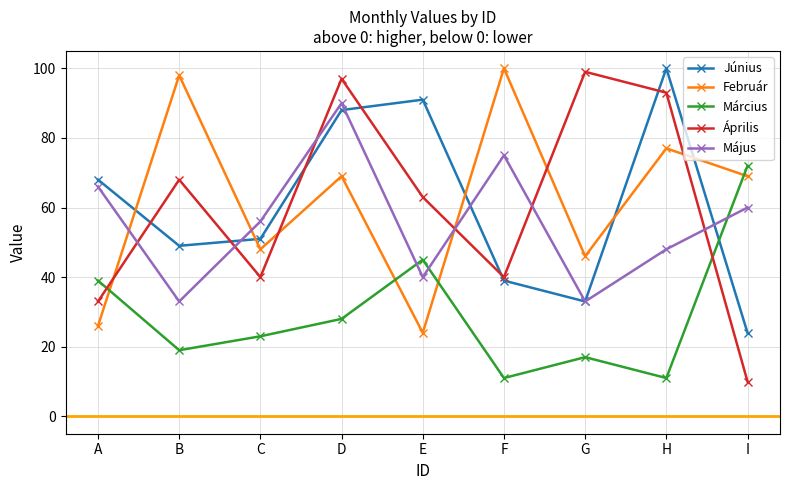

Where does the Március series first go above 23?

A